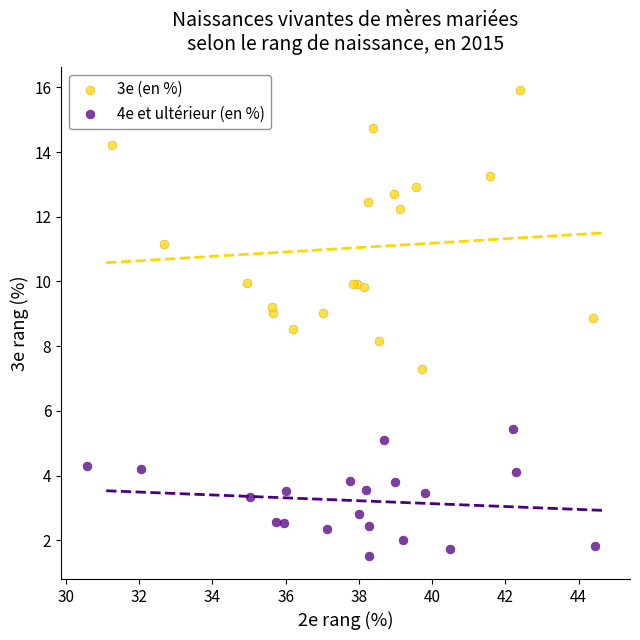

Which series contains the highest Y value?

3e (en %)